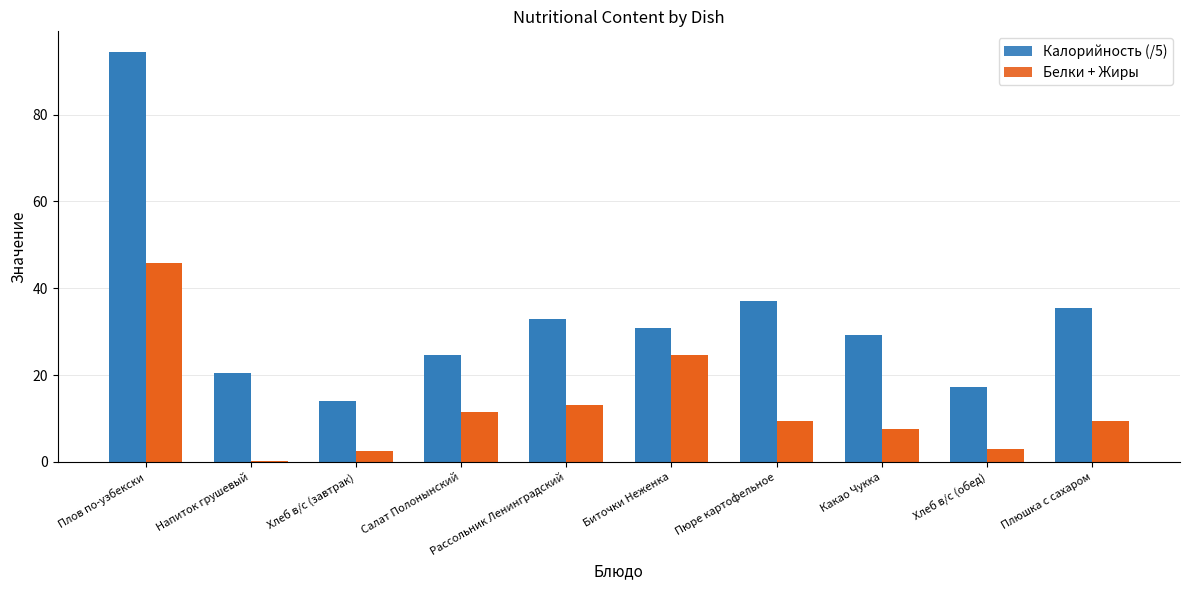

What is the difference between the highest and lowest values at Салат Полонынский?

13.2